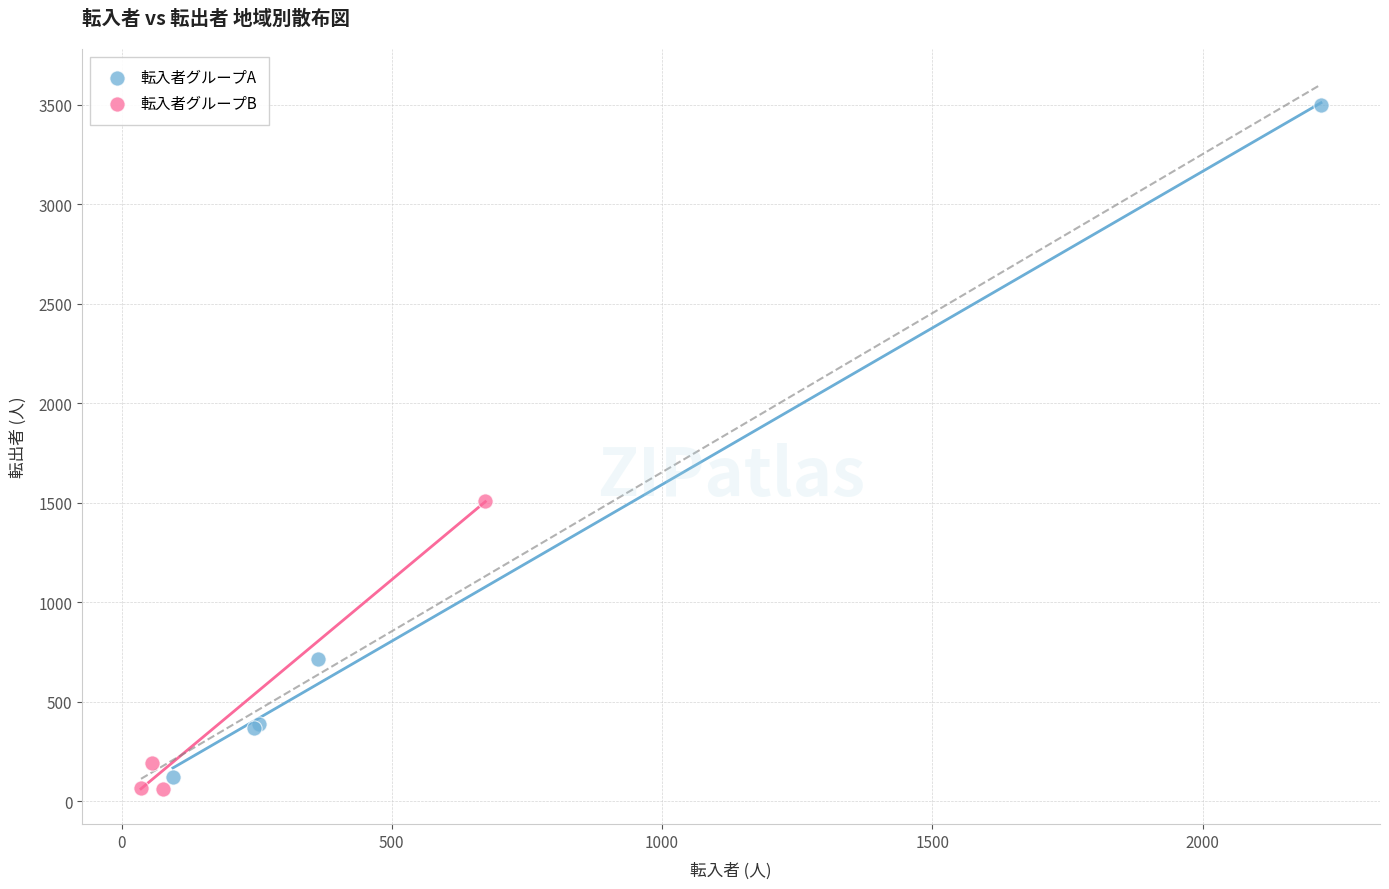

Which series has the widest spread of Y values?

転入者グループA